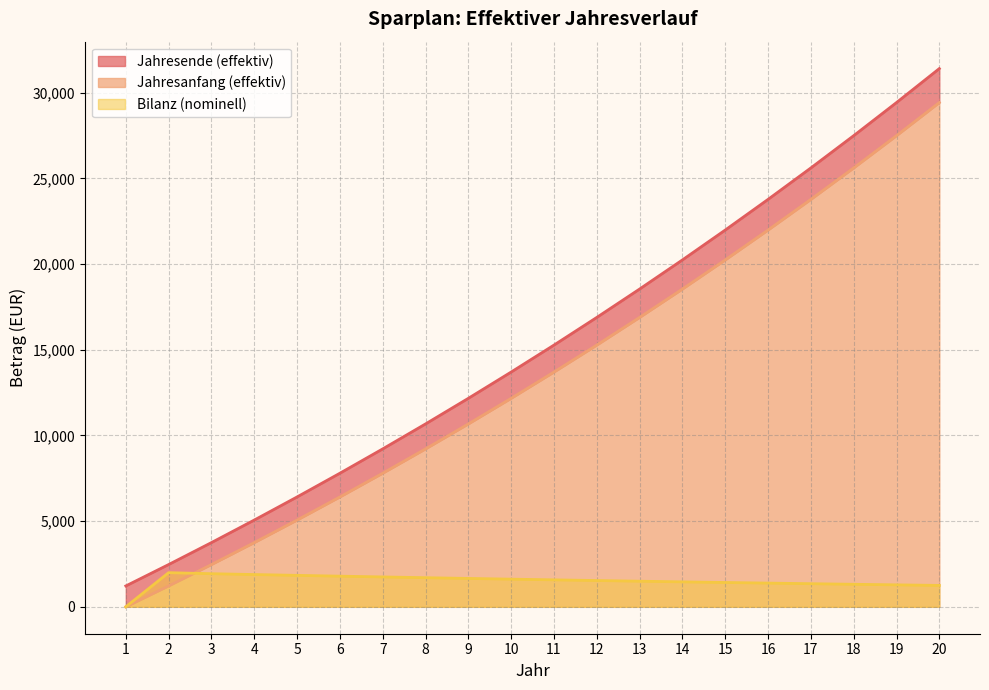

At 19, list the series in order from largest to smallest.

Jahresende (effektiv), Jahresanfang (effektiv), Bilanz (nominell)